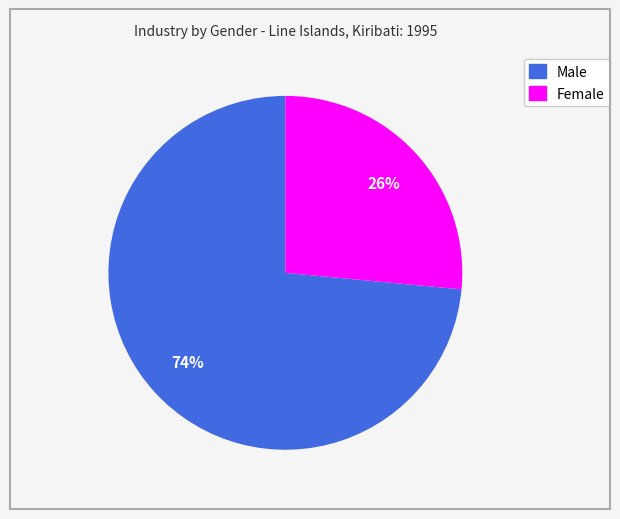

Which has a higher value, Female or Male?

Male